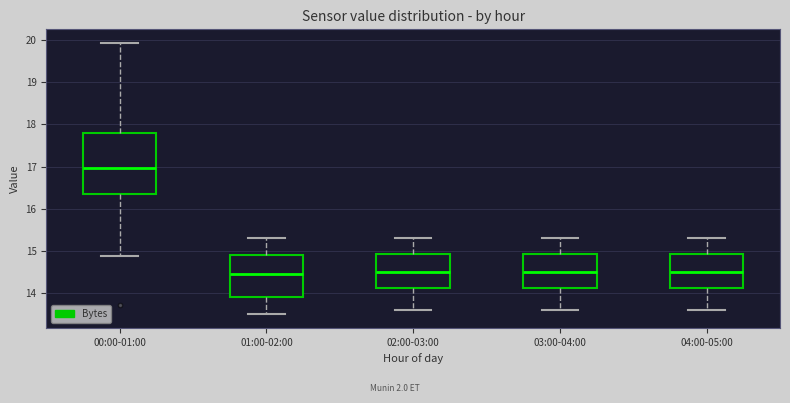

Which box's median line is the highest?

00:00-01:00